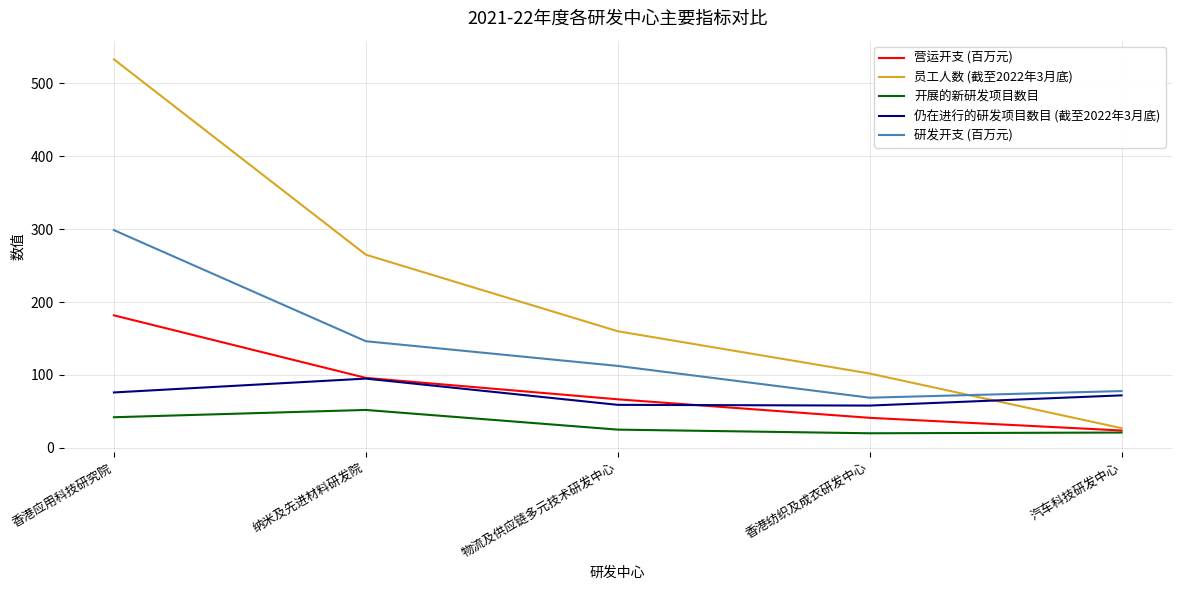

True or false: 开展的新研发项目数目 and 仍在进行的研发项目数目 (截至2022年3月底) cross at least once.

False